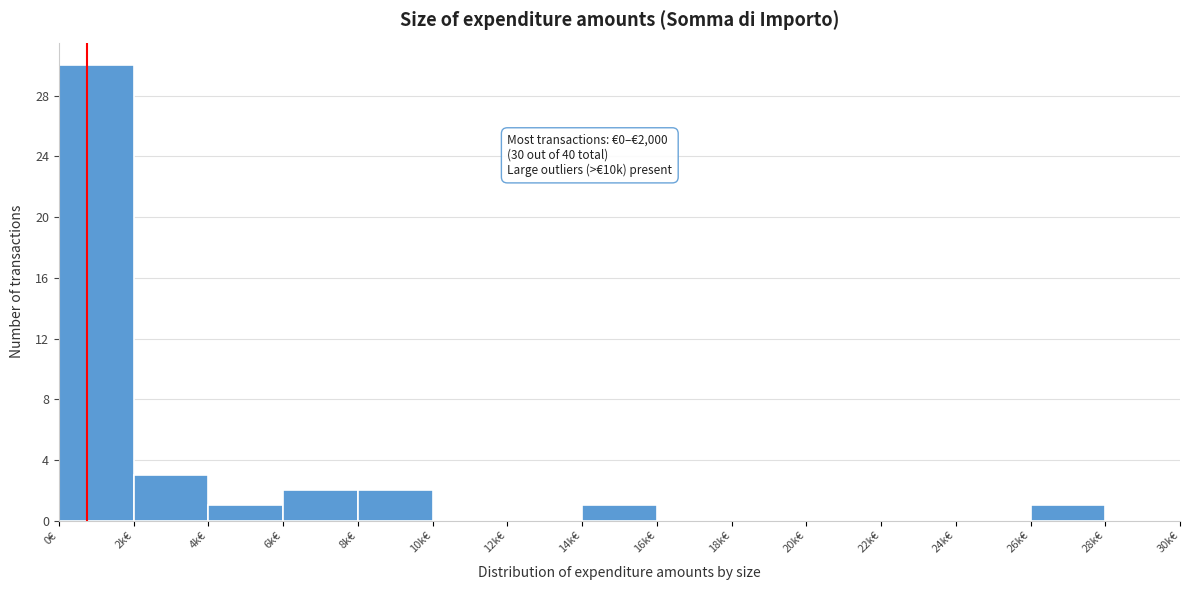

Reading right to left, list all the values displayed in this chart.

28k€=0	26k€=1	24k€=0	22k€=0	20k€=0	18k€=0	16k€=0	14k€=1	12k€=0	10k€=0	8k€=2	6k€=2	4k€=1	2k€=3	0€=30